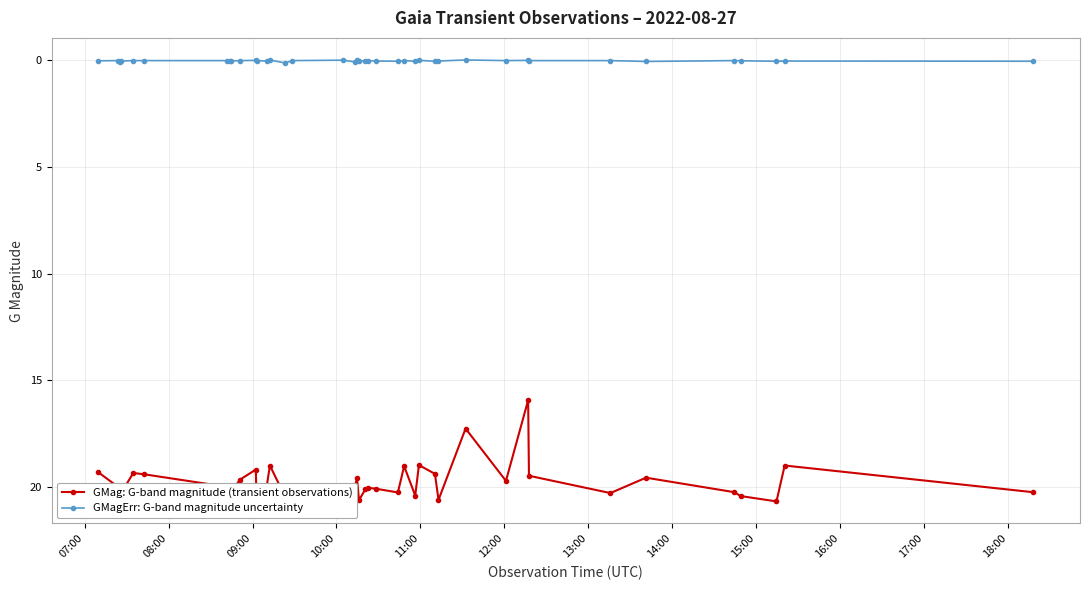

What is the value of the GMagErr: G-band magnitude uncertainty point at the 24th from the left?

0.1